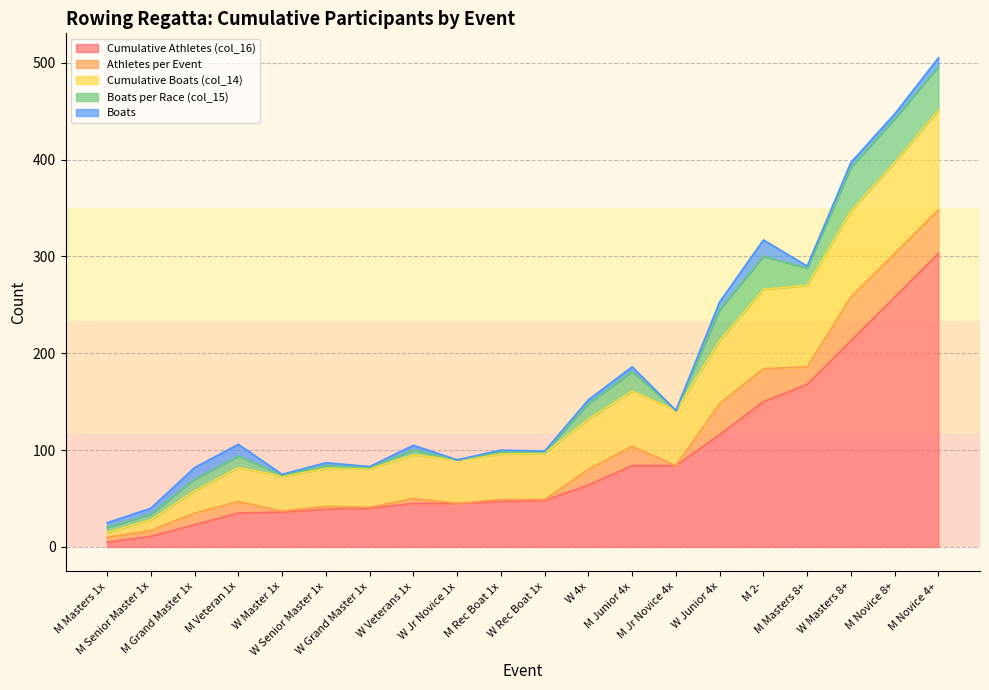

Which category has the lowest value in the athletes series?

W Jr Novice 1x